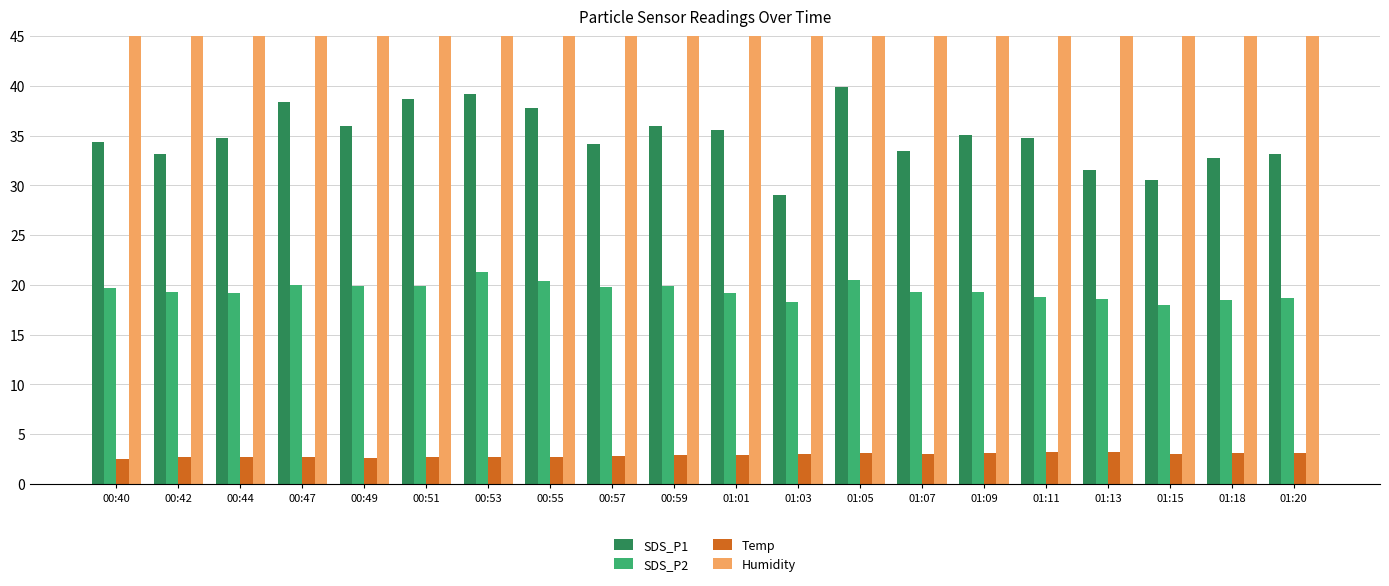

At which label is SDS_P2 closest to 19?

01:01